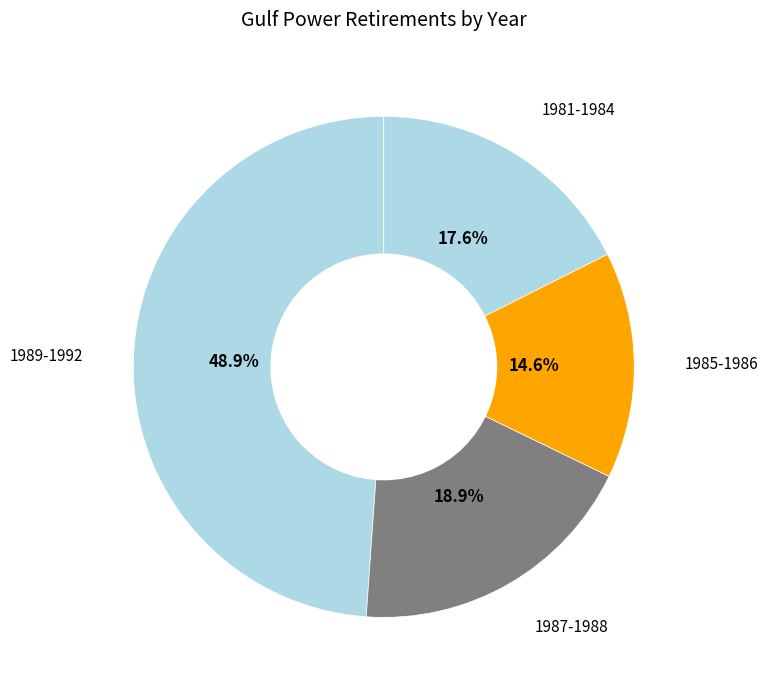

Is there a majority slice in this chart?

No